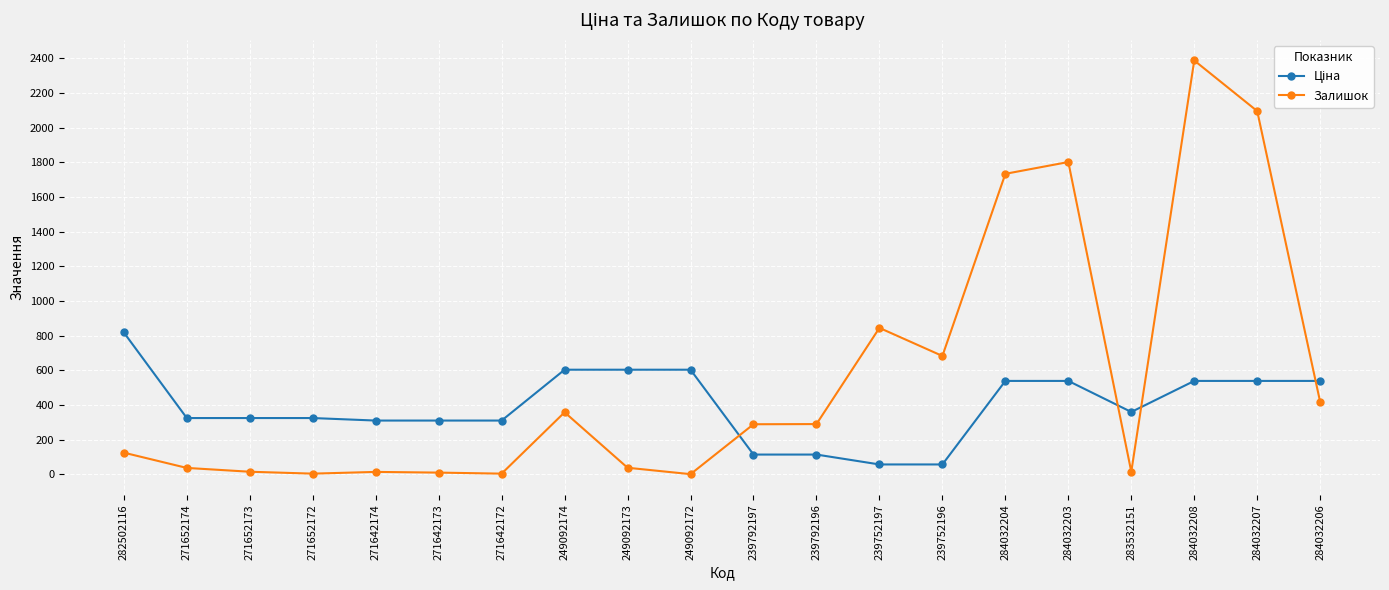

What is the difference between the highest and lowest values at 271652172?

320.8